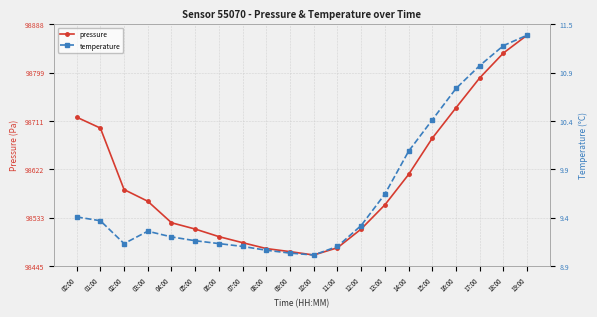

True or false: temperature has a value of 5.0 at 13:00.

False